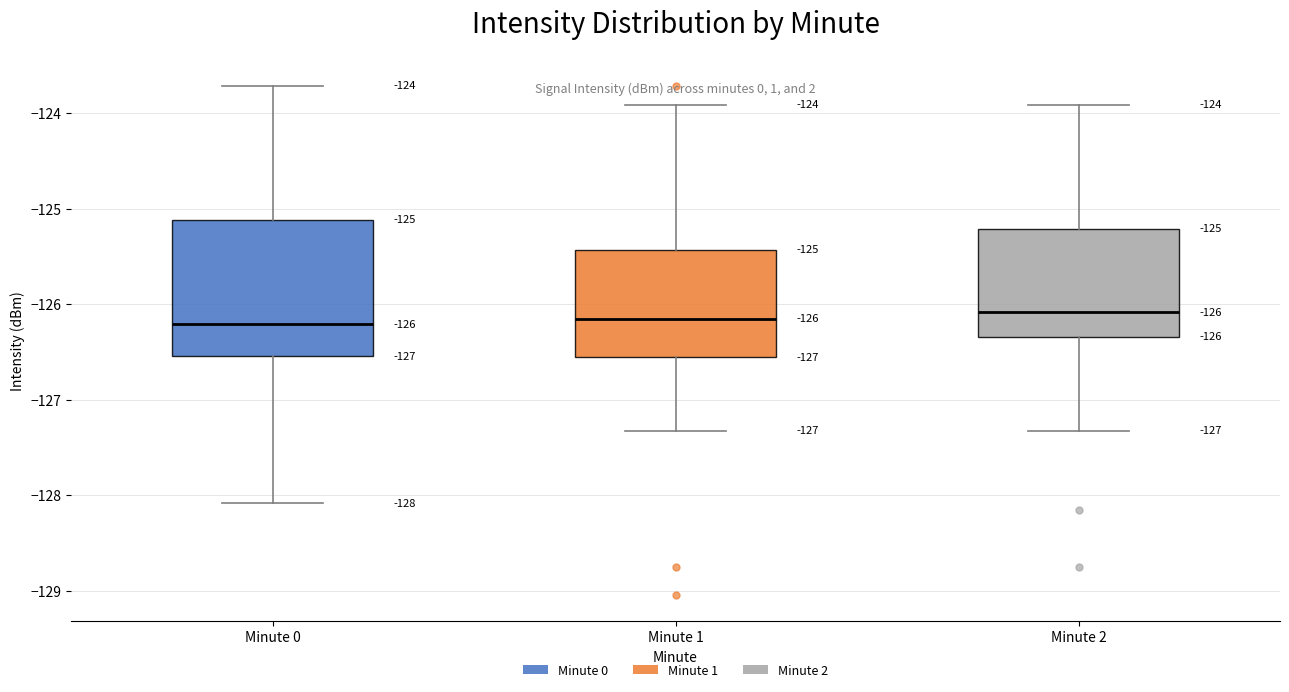

Comparing the boxes themselves (not the whiskers), which one is the tallest?

Minute 0